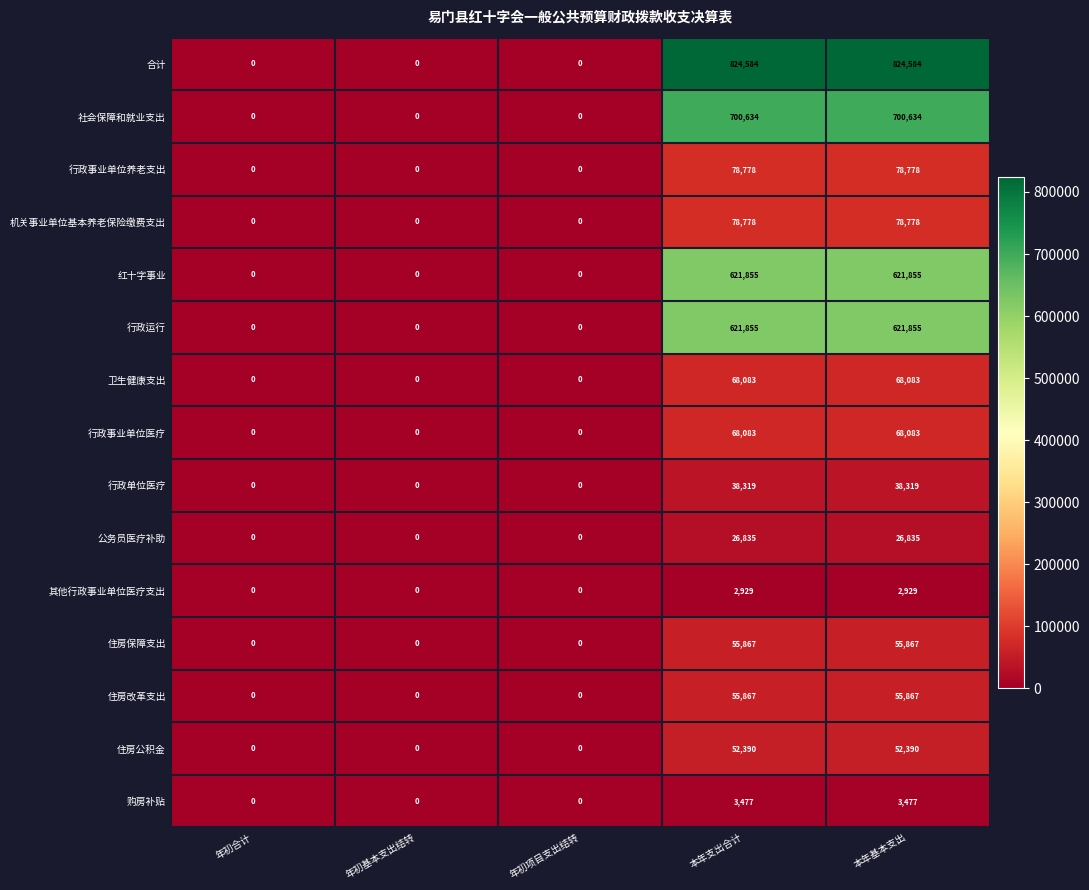

What is the highest value of the 其他行政事业单位医疗支出 series?

2929